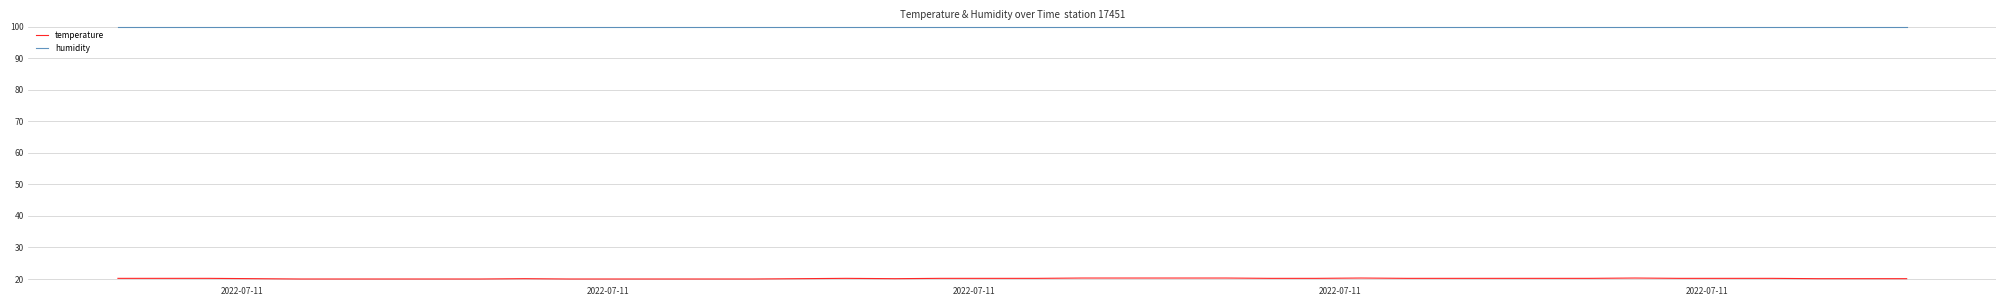

Which series has the widest spread of values?

temperature